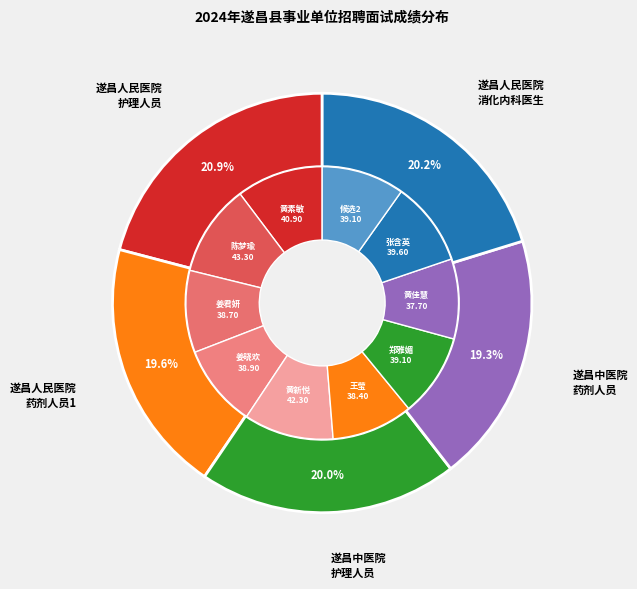

Which has a higher value, 遂昌县人民医院-药剂人员1 or 遂昌县中医院-护理人员?

遂昌县中医院-护理人员